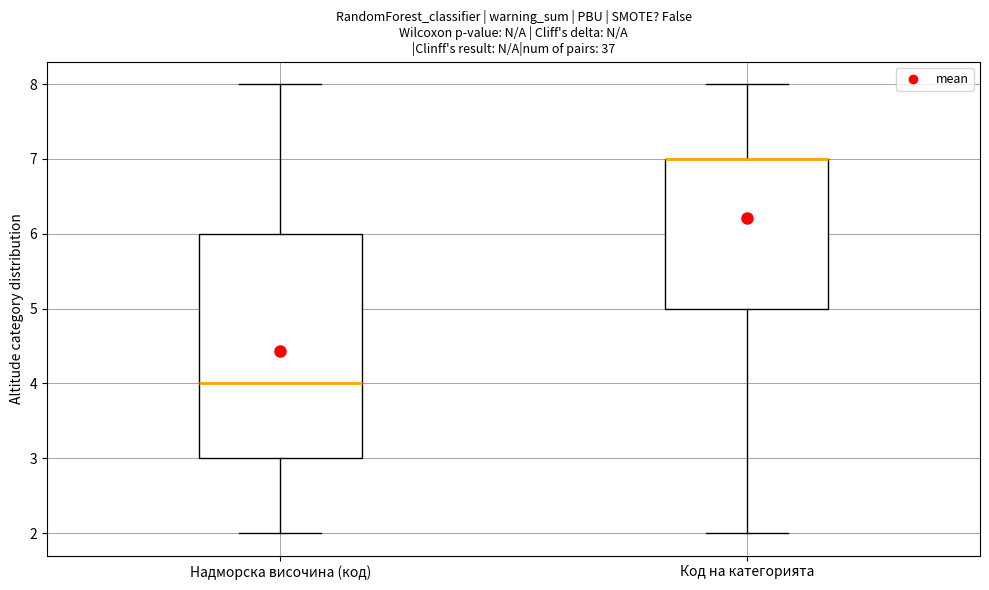

Where is the upper edge of the box for Надморска височина (код) on the y-axis? The values are not printed on the chart, so give them approximately, as read against the axis.

6